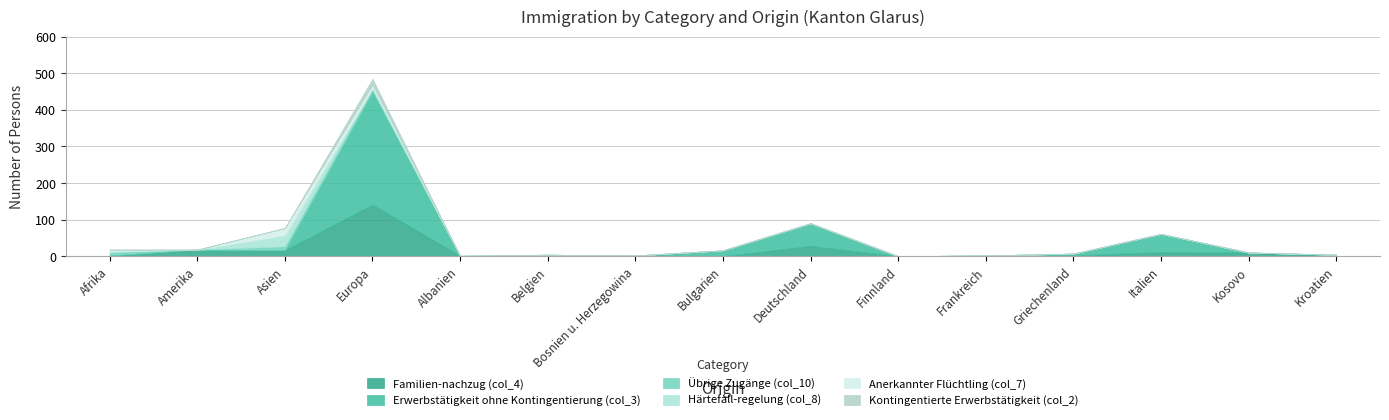

In Kontingentierte Erwerbstätigkeit (col_2), how many points are higher than both neighbors (excluding endpoints)?

2